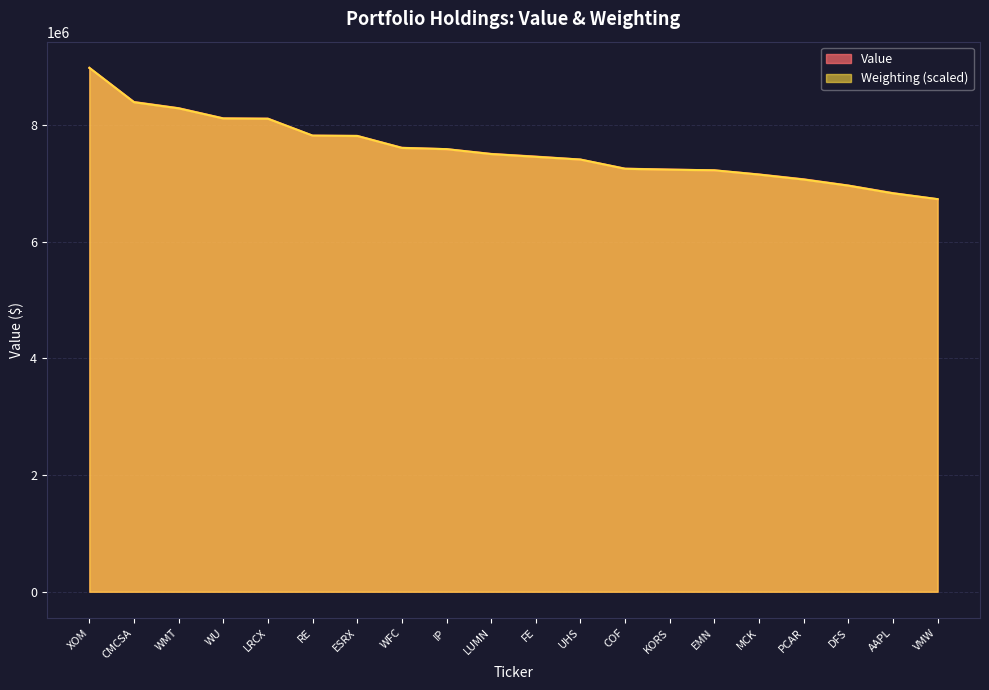

True or false: Weighting has a value of 9184126.9 at PCAR.

False